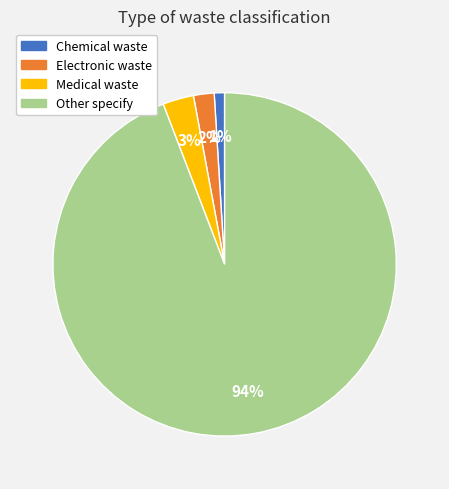

To the nearest percent, what is the difference between the largest and smallest slice percentages?

93%